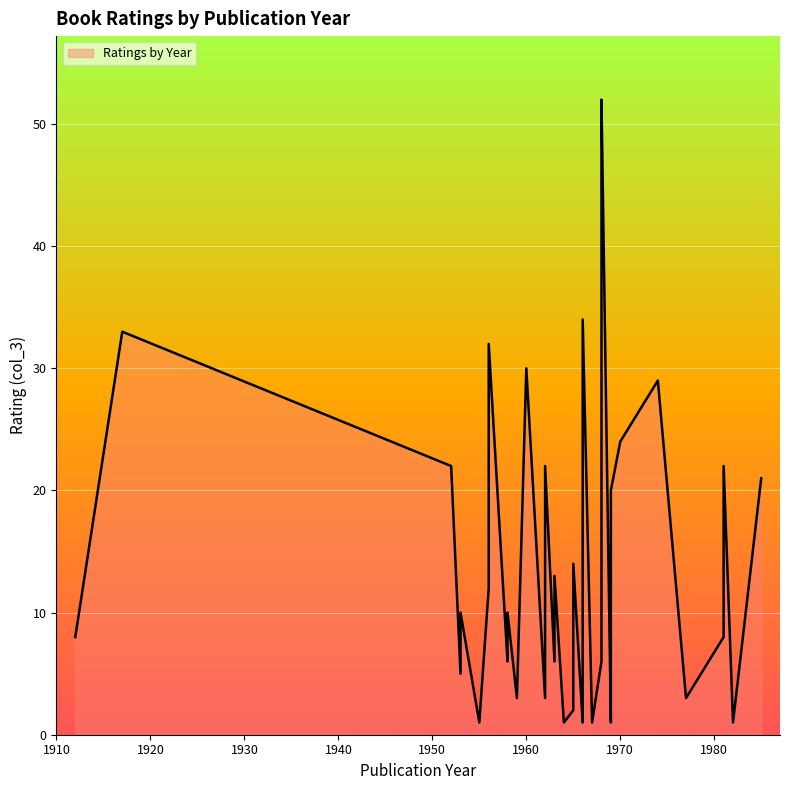

What is the average value?

14